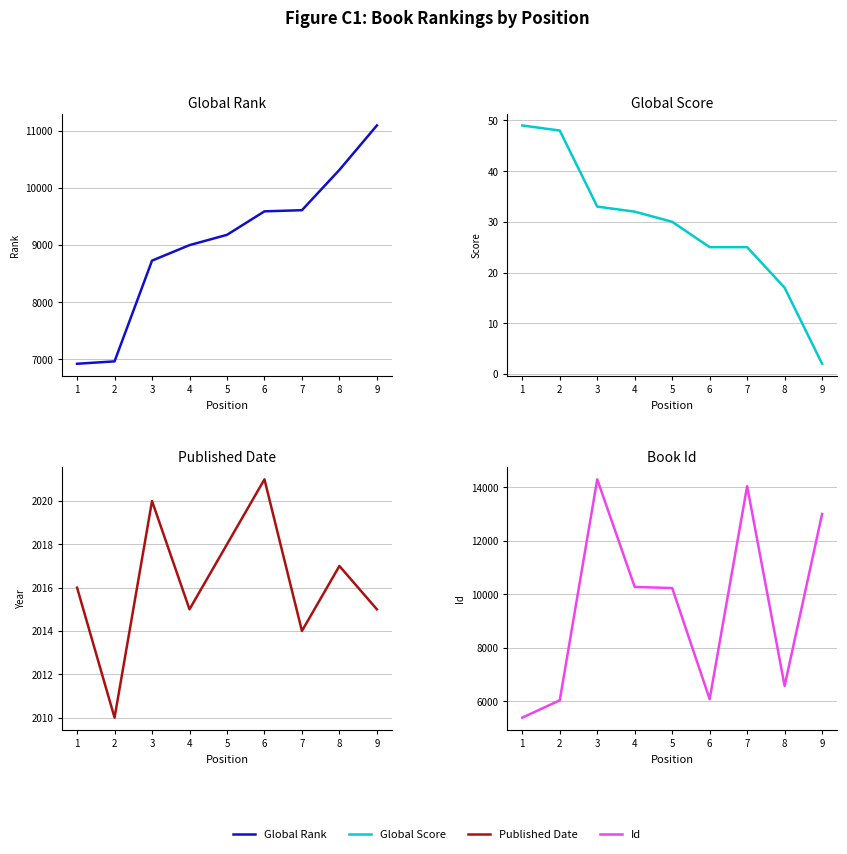

What is the value of the Published Date point at the 4th from the left?

2015